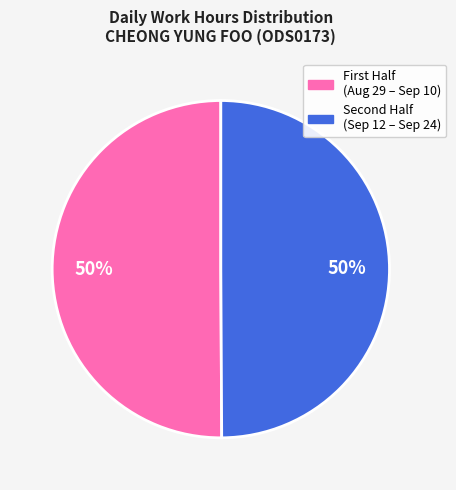

Count the number of slices in the pie.

2